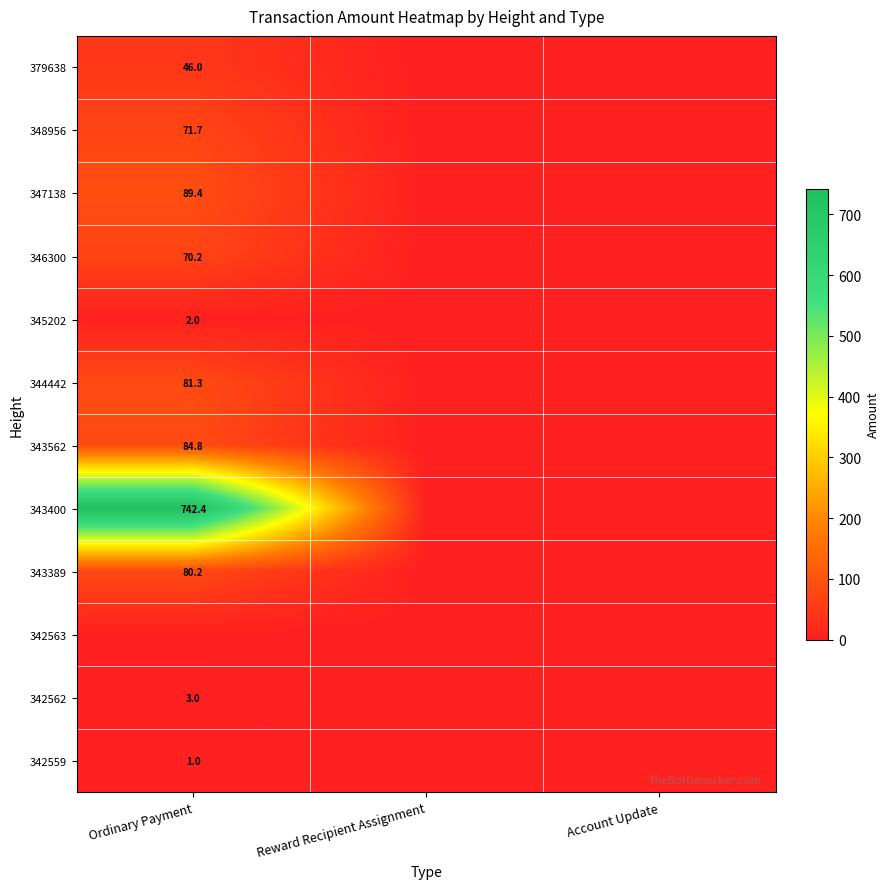

True or false: 345202 has a value of 2.0 at Ordinary Payment.

True